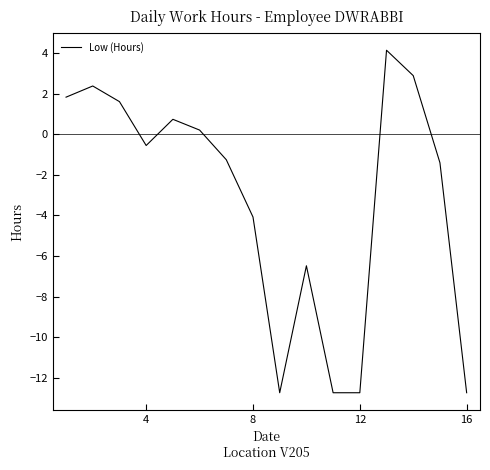

How many lines are shown in the chart?

1